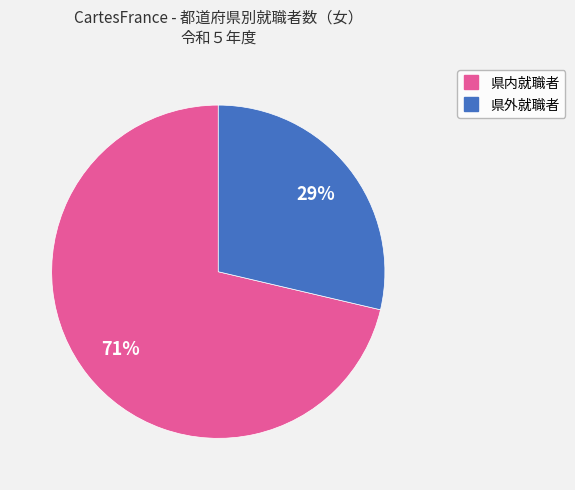

Does any single category account for the majority?

Yes